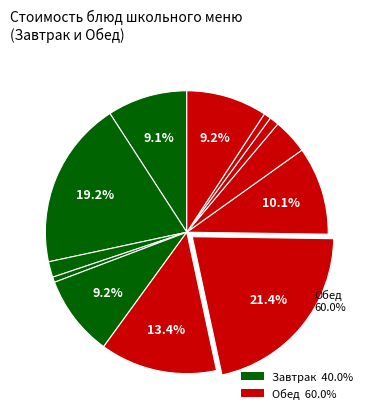

To the nearest percent, what percentage of the pie is Хлеб ржаной (завтрак)?

1%